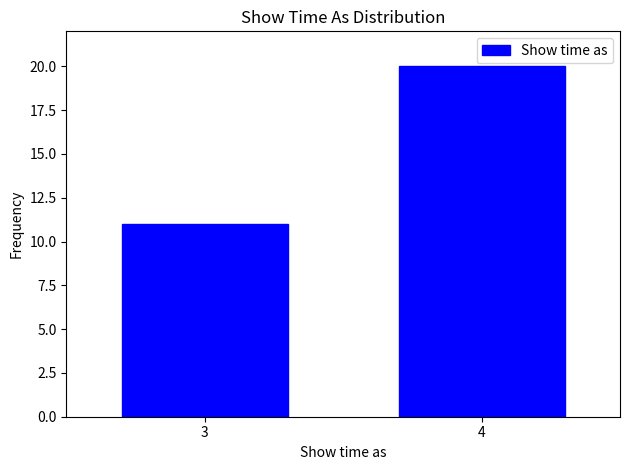

Reading right to left, transcribe all the data shown in this chart.

20	11